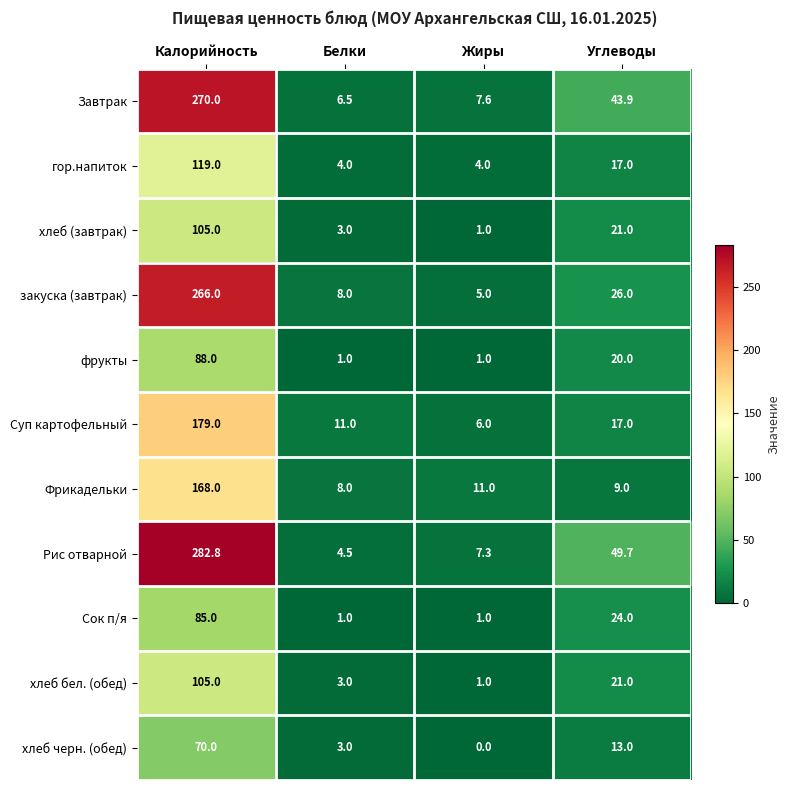

Where is хлеб бел. (обед) nearest to the value 53?

Углеводы